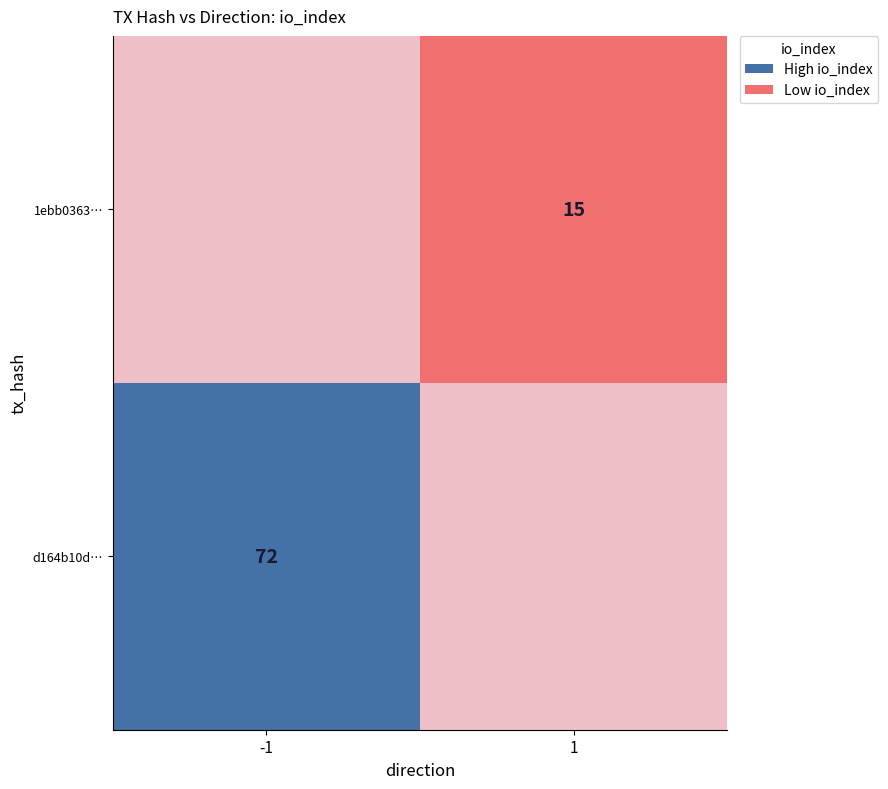

Which series changed the most between 0 and 1?

d164b10dd6603282bf1814930b62a5c9446be2c